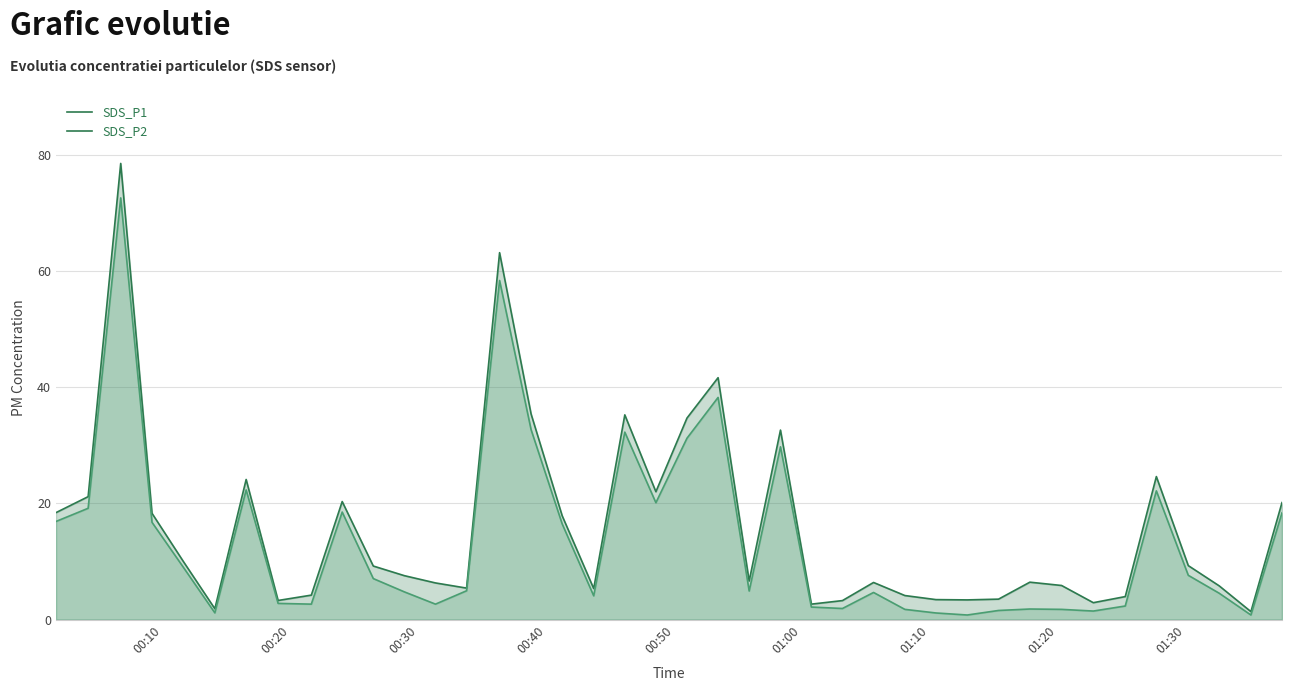

How many data points does each series have?

40